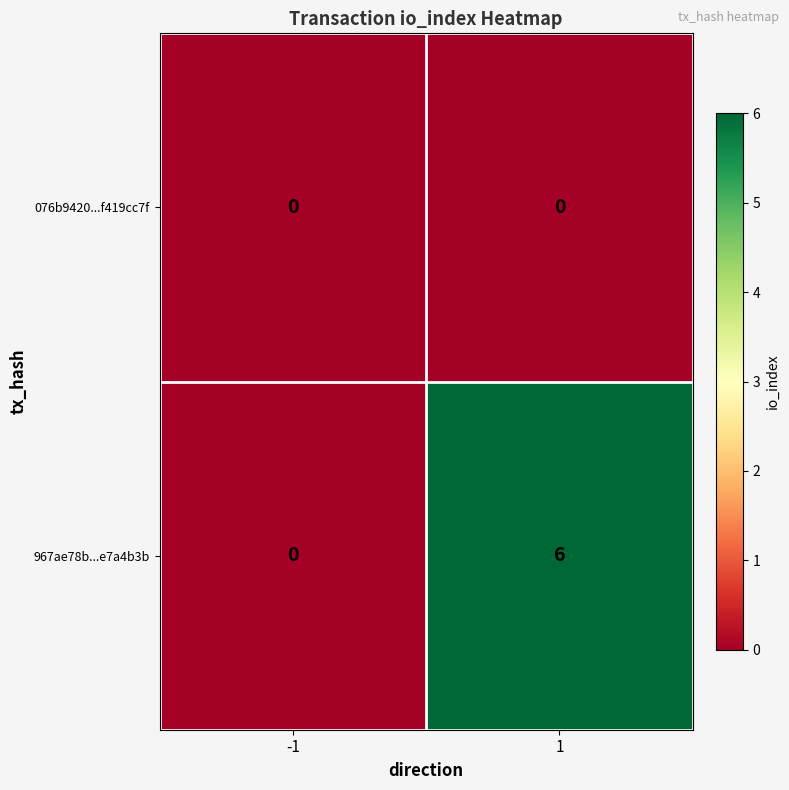

How many distinct data groups are displayed?

2